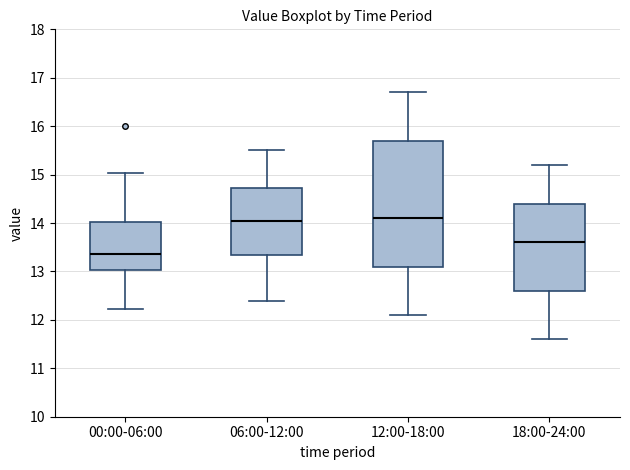

Where does the median line of the box for 12:00-18:00 sit on the y-axis? The values are not printed on the chart, so give them approximately, as read against the axis.

14.1